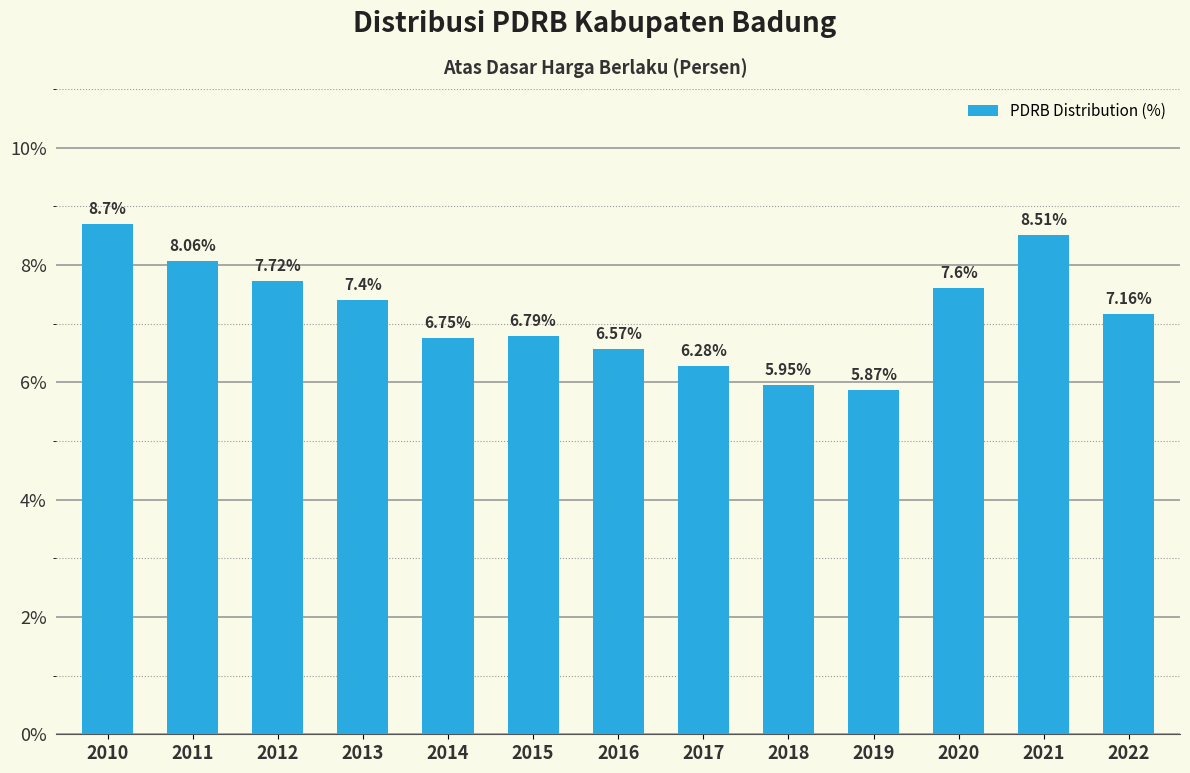

Rank the categories by value from highest to lowest.

2010, 2021, 2011, 2012, 2020, 2013, 2022, 2015, 2014, 2016, 2017, 2018, 2019